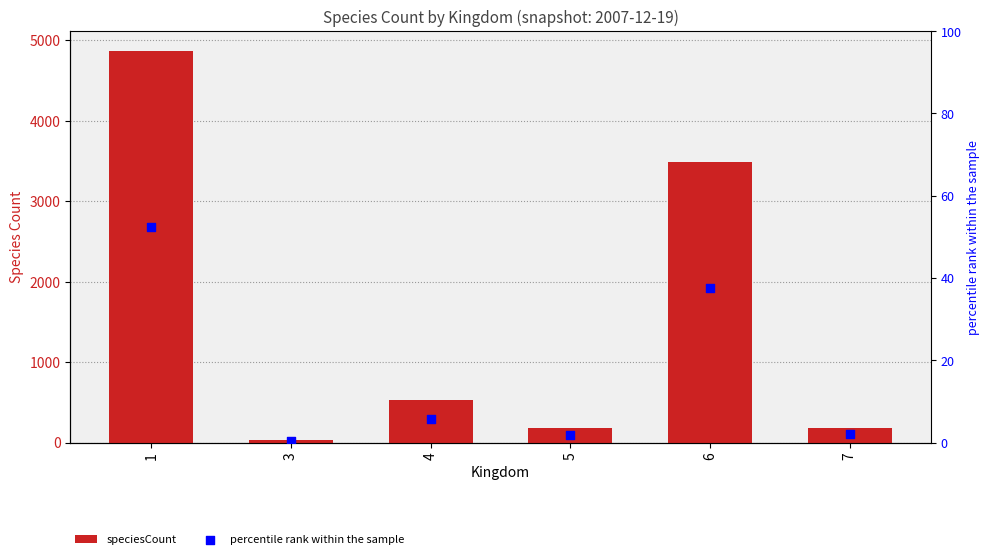

What is the total value across all series at 6?

3526.6